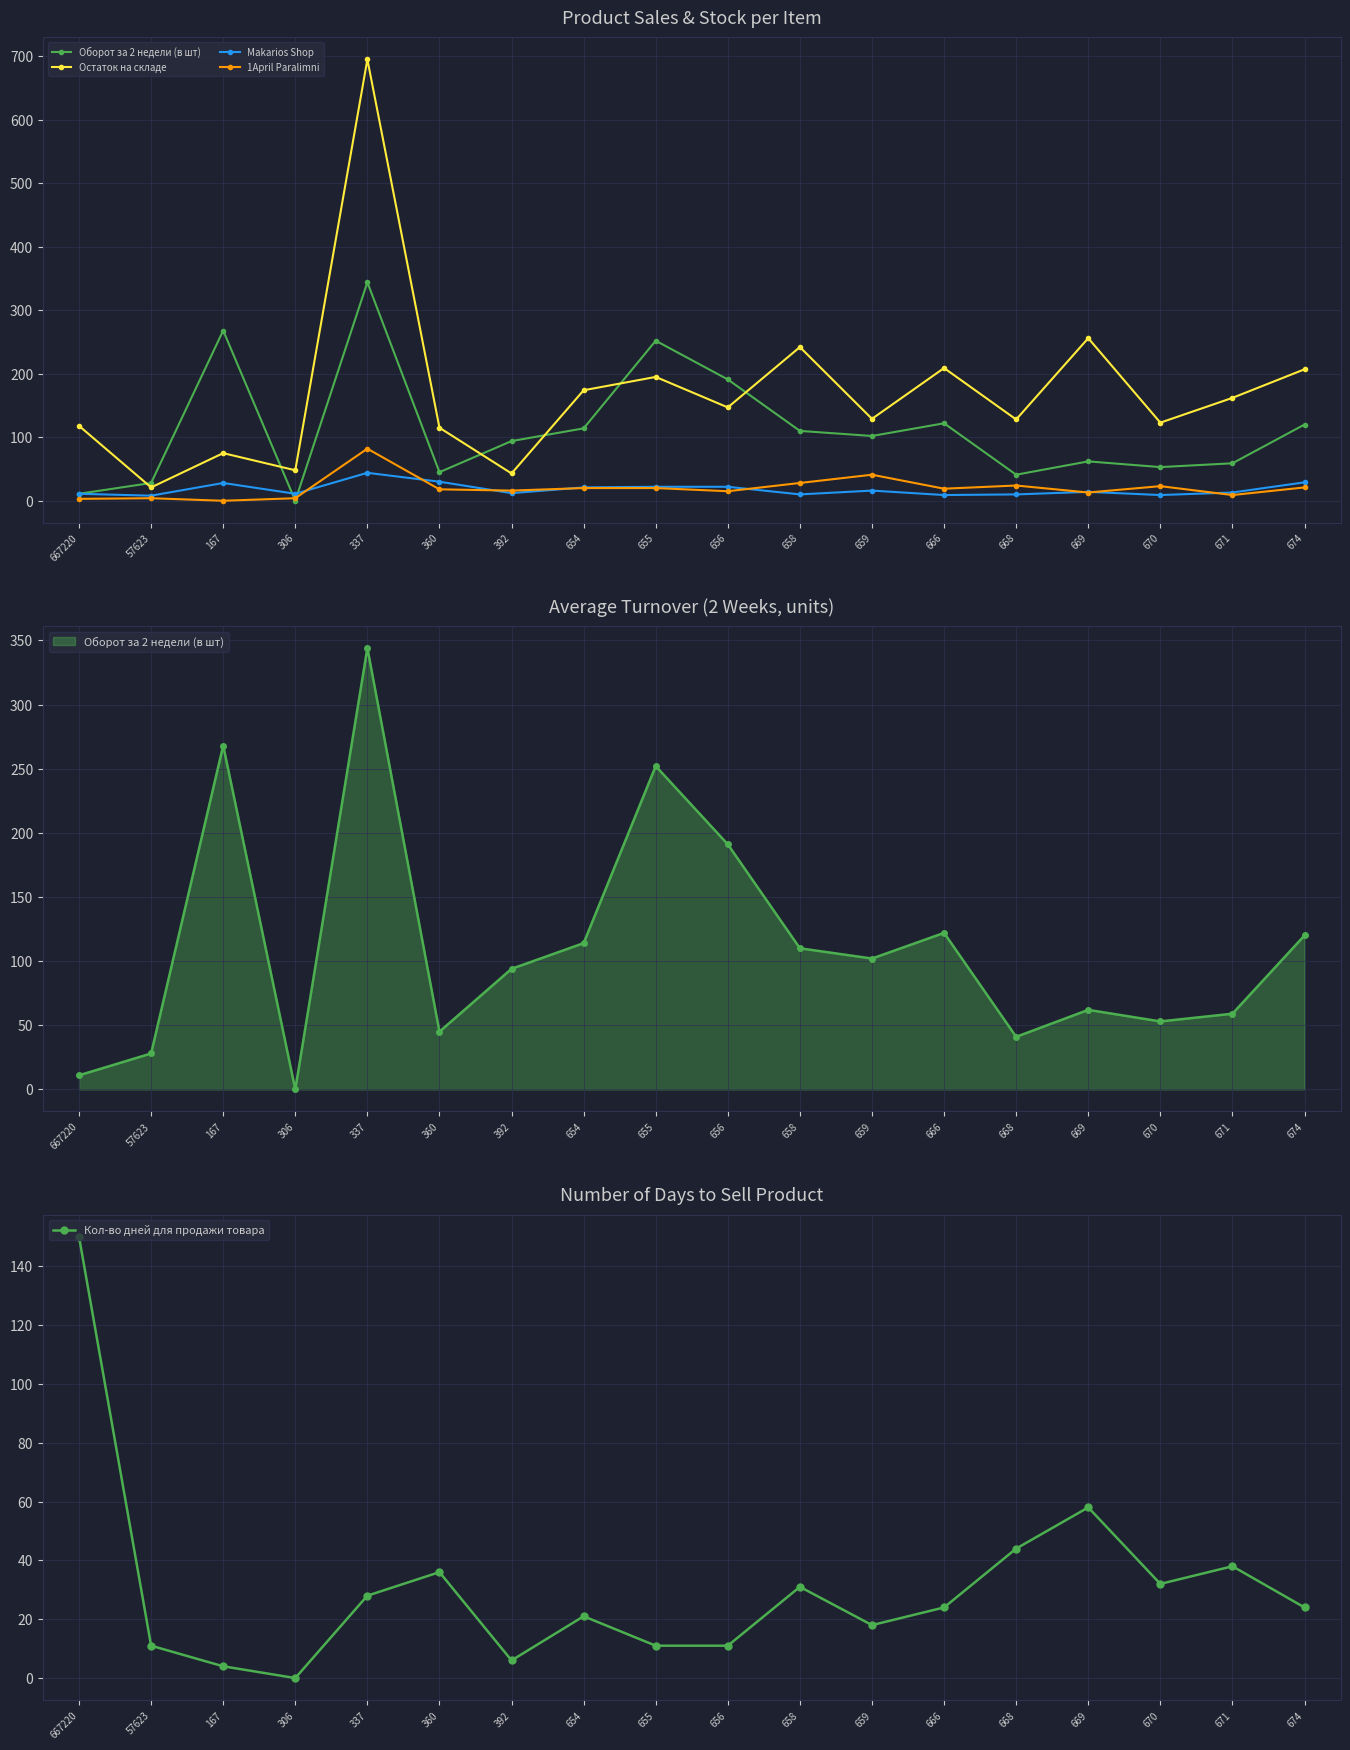

Rank the categories by 1April Paralimni value from lowest to highest.

167, 667220, 57623, 306, 671, 669, 656, 392, 360, 666, 654, 655, 674, 670, 668, 658, 659, 337